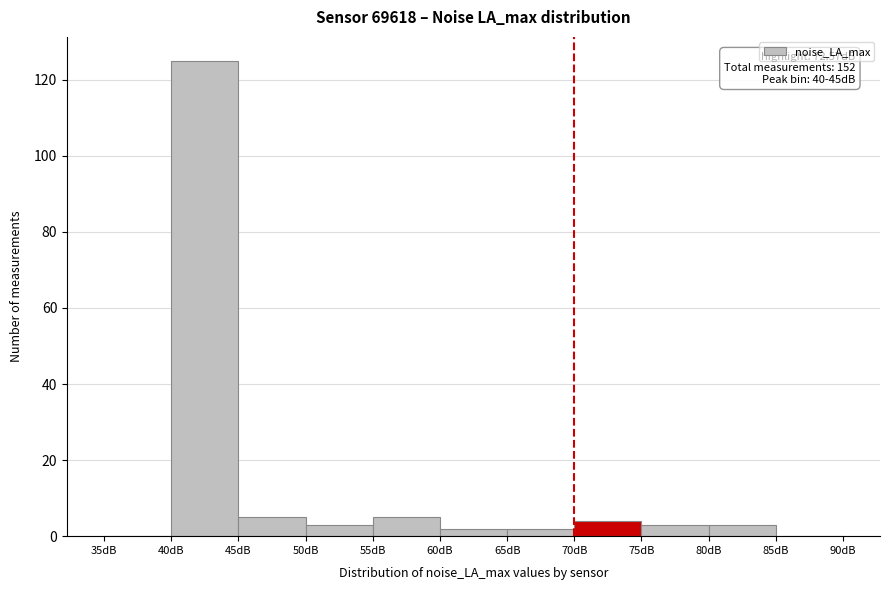

Which range on the x-axis has the tallest bar?

40 to 45